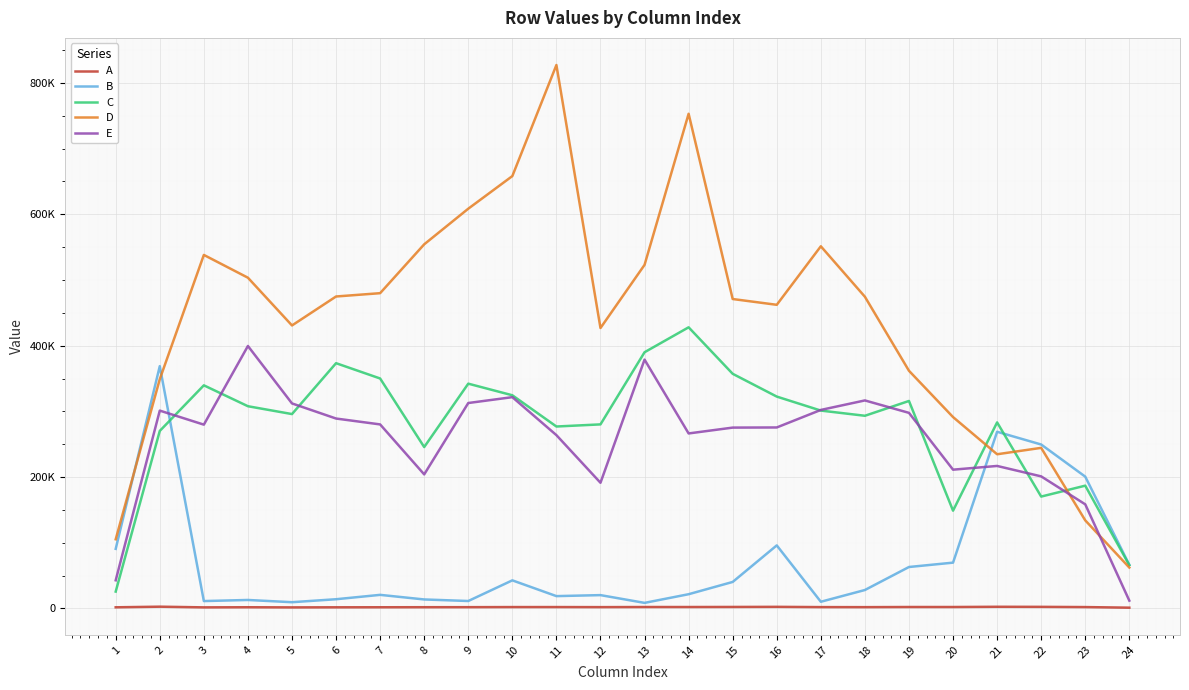

True or false: D and B intersect in this chart.

True